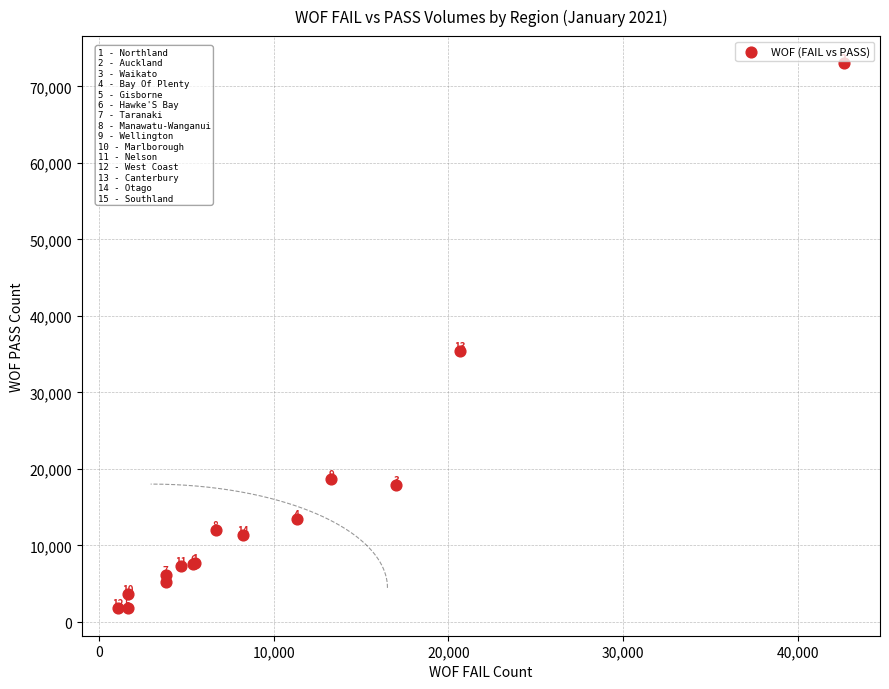

What Y value in the scatter plot is closest to 37390?

35468